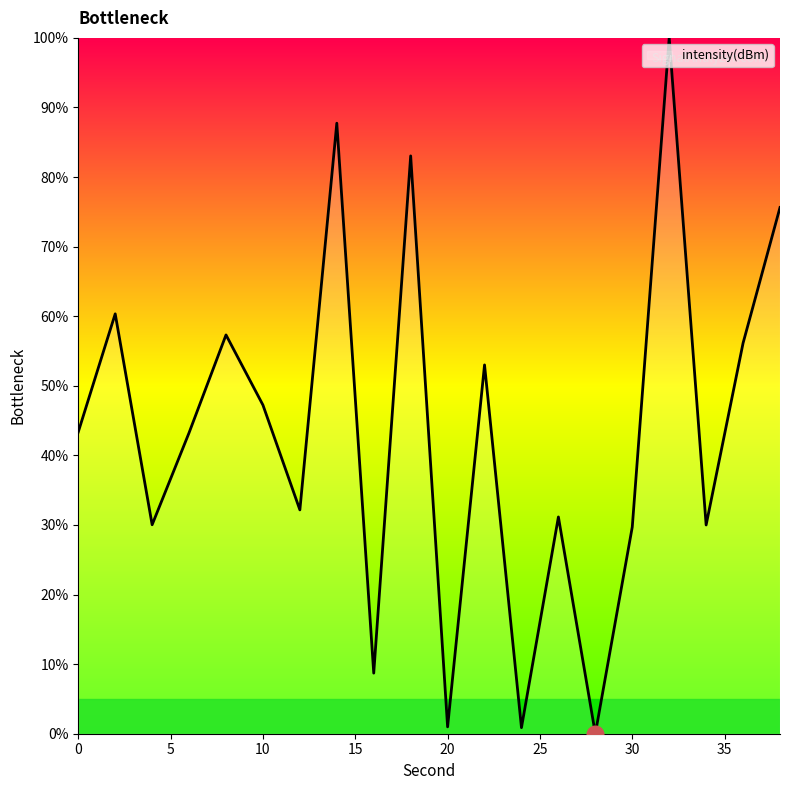

How many interior local valleys (lower than both neighbors) does the data have?

7